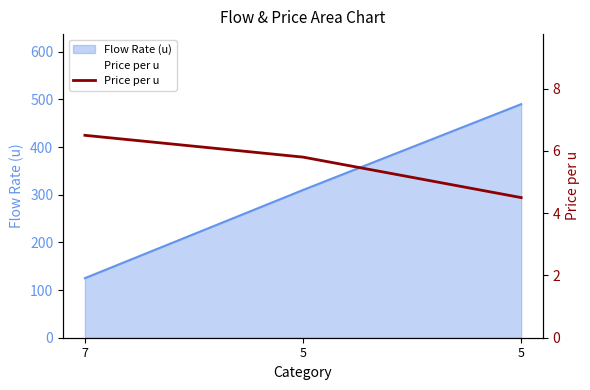

The chart shows a value of 5.8 at 5. True or false?

True